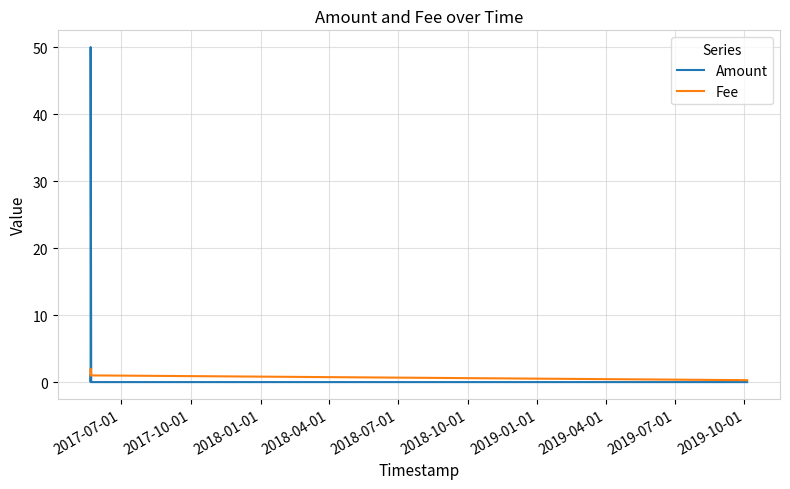

What is the difference between the second highest and minimum values in the Fee series?

0.7